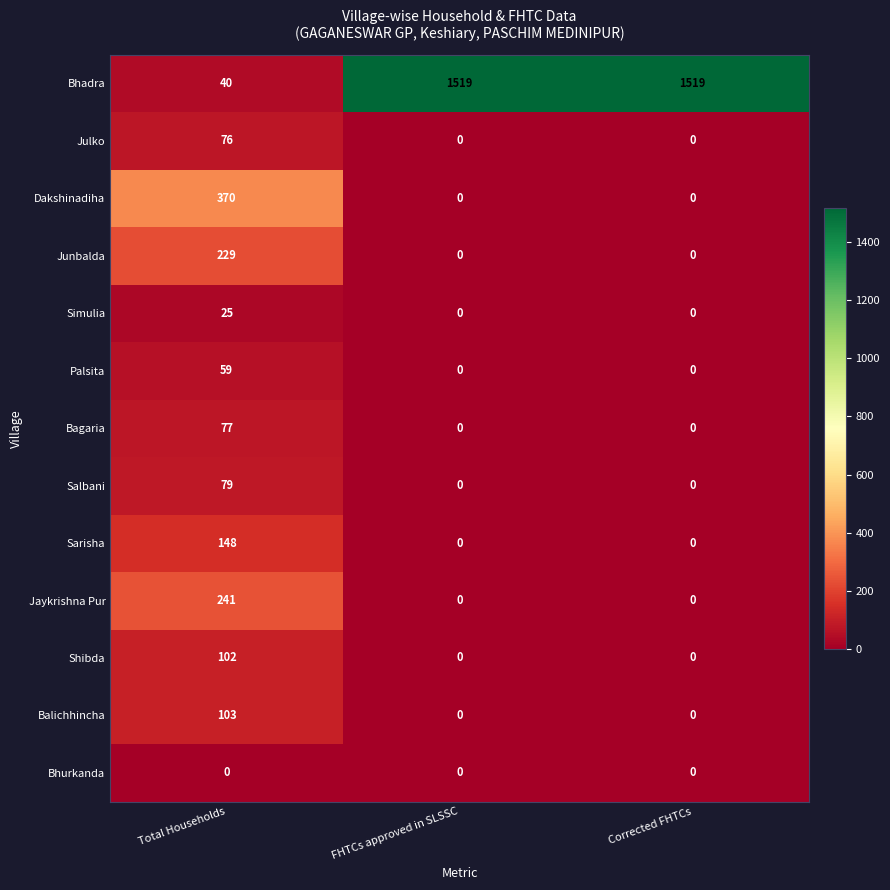

Count the Junbalda values in the range 0 to 229.

3